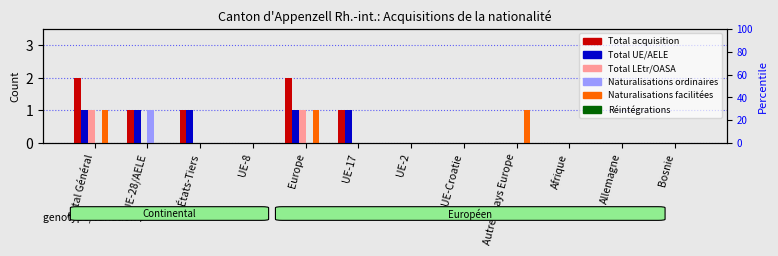

What is the sum of all Total acquisition values?

7